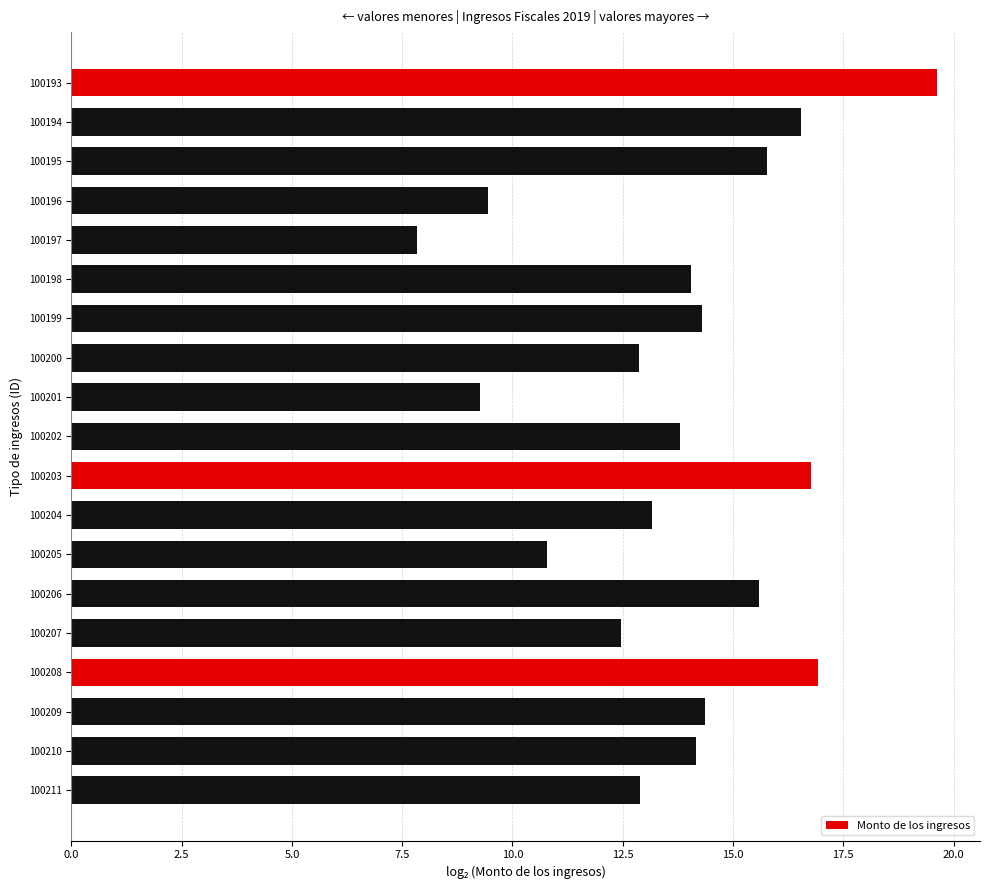

What is the ratio of the value at 100196 to the value at 100202?

0.7